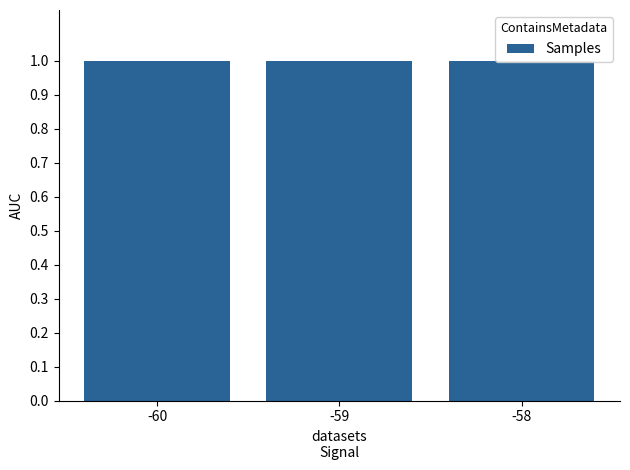

Reading right to left, list all the values displayed in this chart.

-58=10168641.0	-59=10172713.4	-60=10170240.2